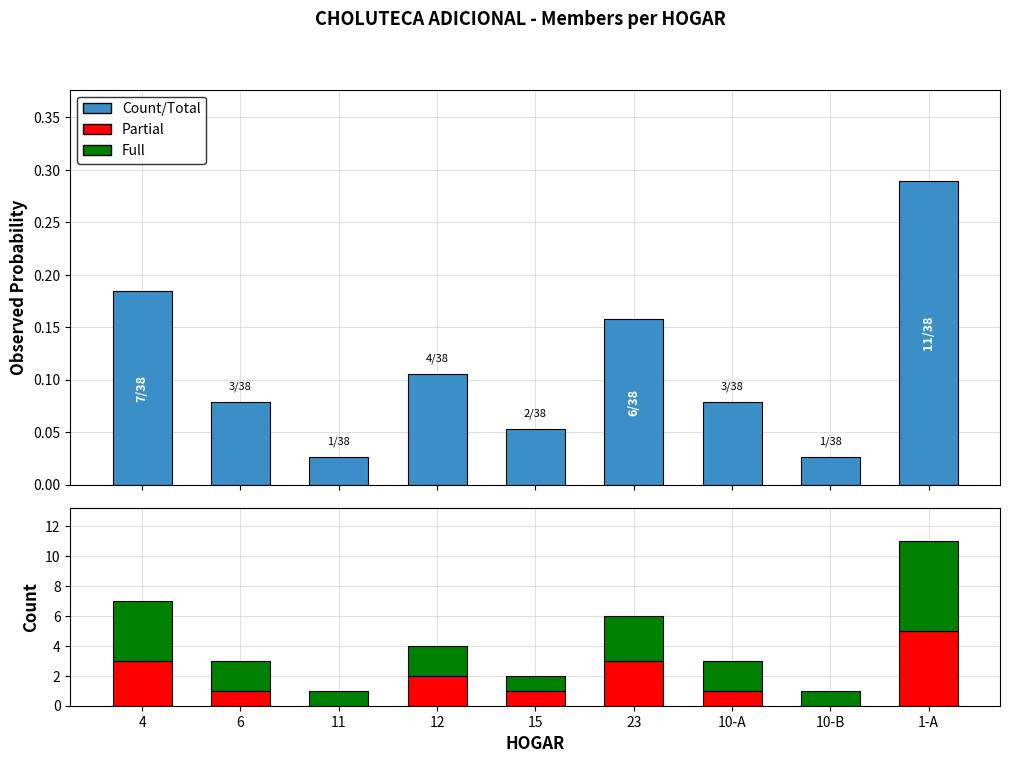

Rank the series by their average value, from highest to lowest.

Success, Fail, Count/Total